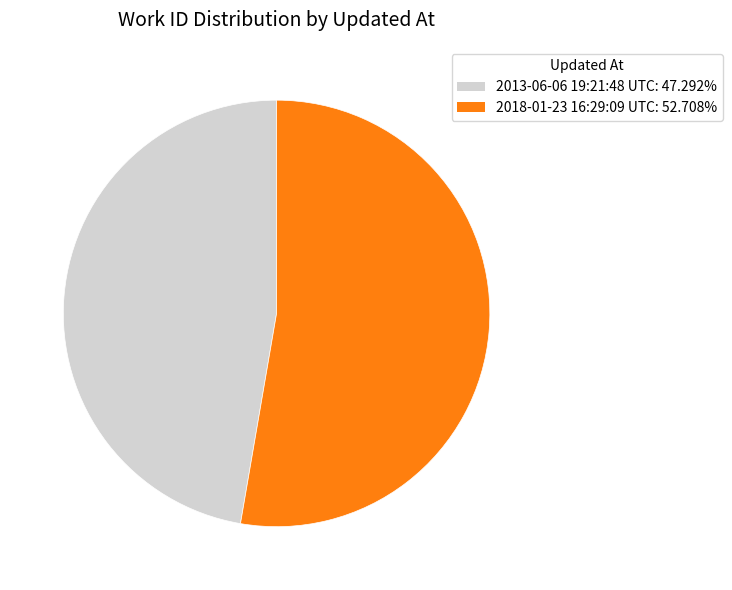

Is there a majority slice in this chart?

Yes